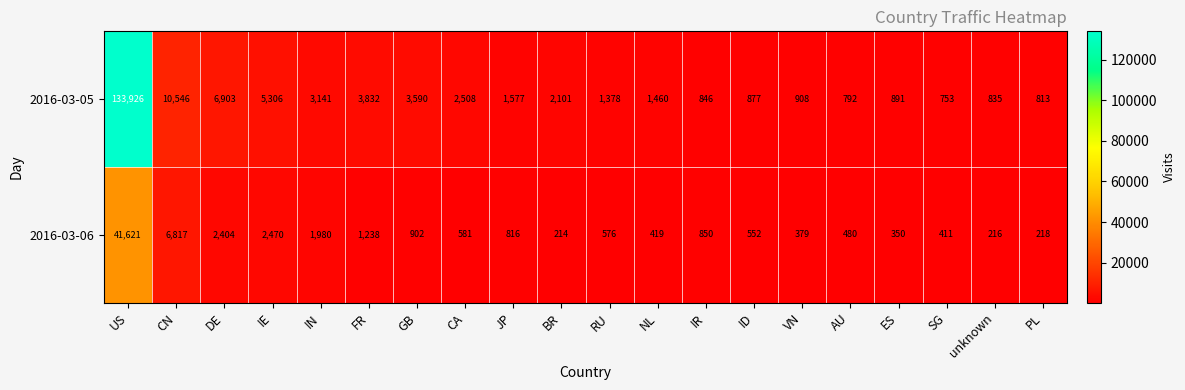

Which series has the largest total across all categories?

2016-03-05